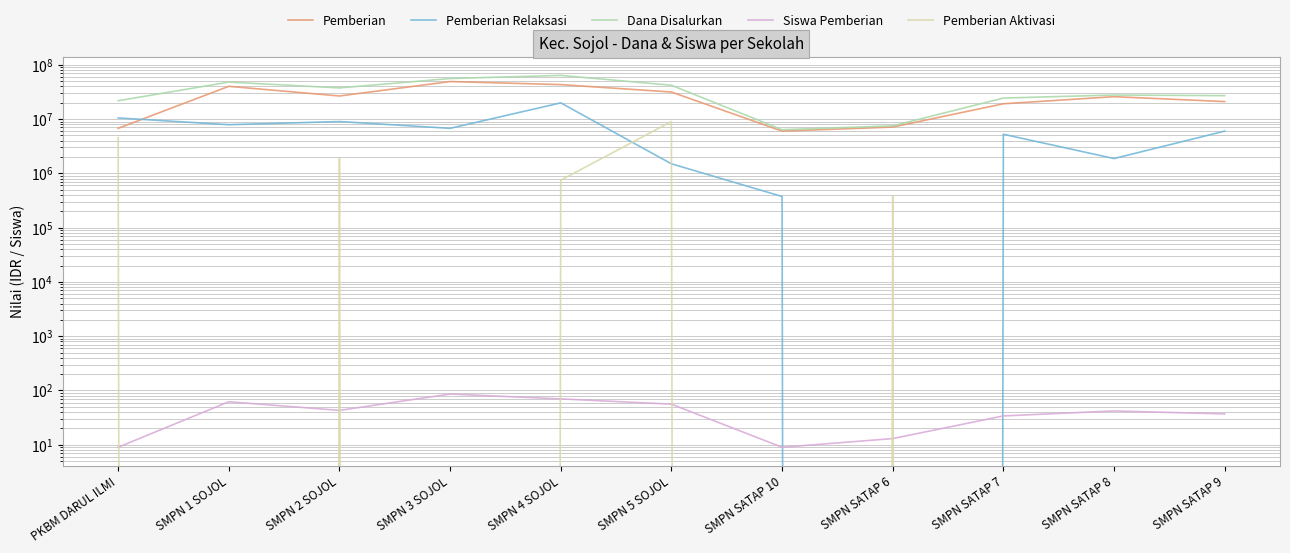

Where does the Siswa Pemberian series first go above 42?

SMPN 1 SOJOL